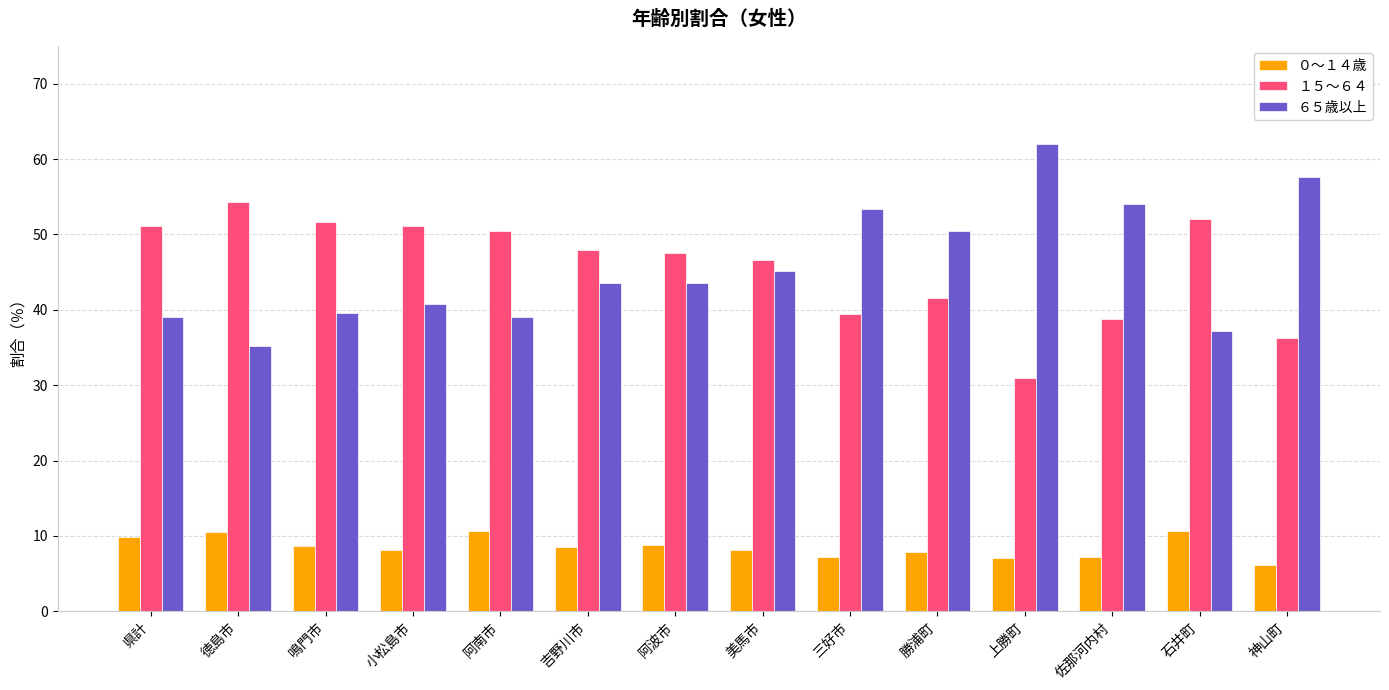

How many groups of bars are there?

14